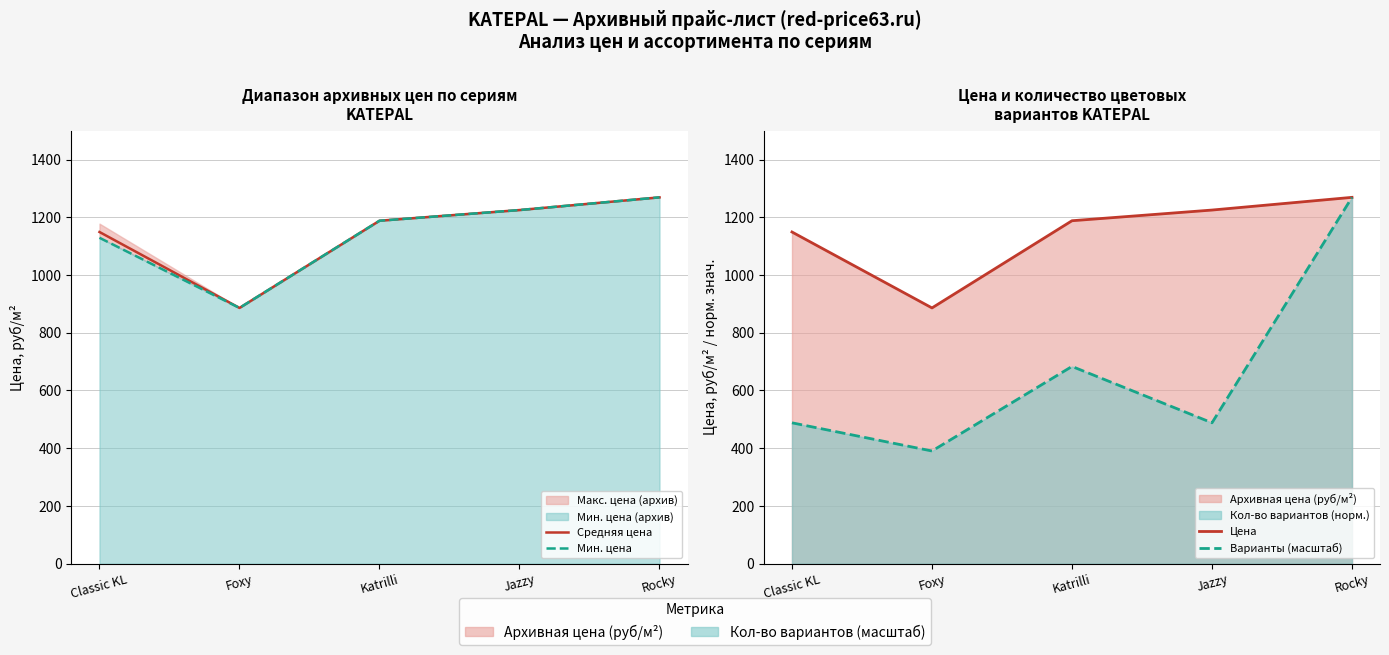

List the series in order of their peak value, highest first.

Средняя цена, Мин. цена, Цена, Варианты (масштаб)